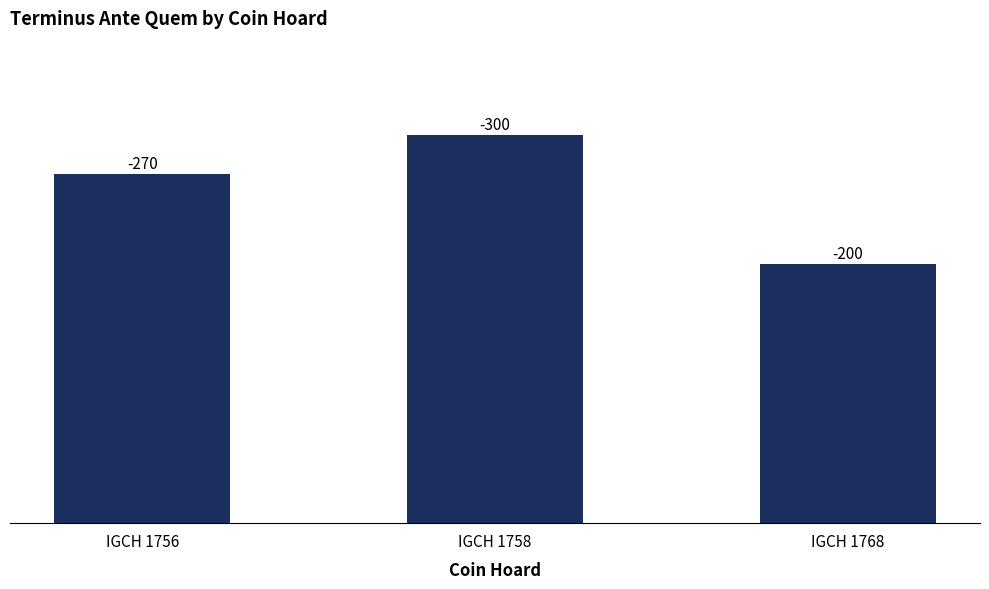

Does the chart contain any negative values?

No